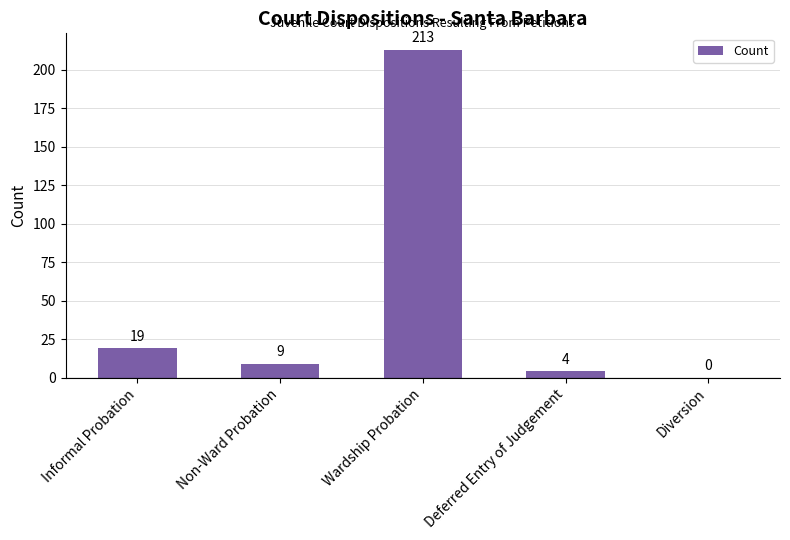

What is the maximum value shown in the chart?

213